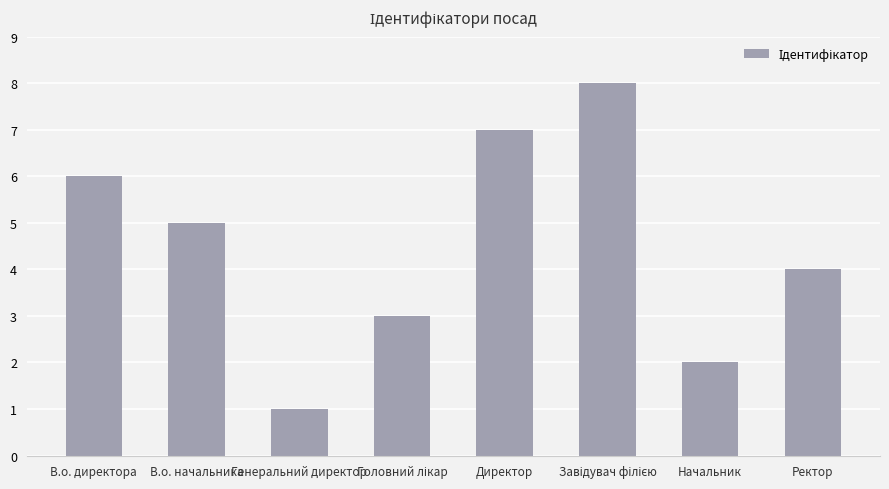

Where is the data nearest to the value 4?

Ректор